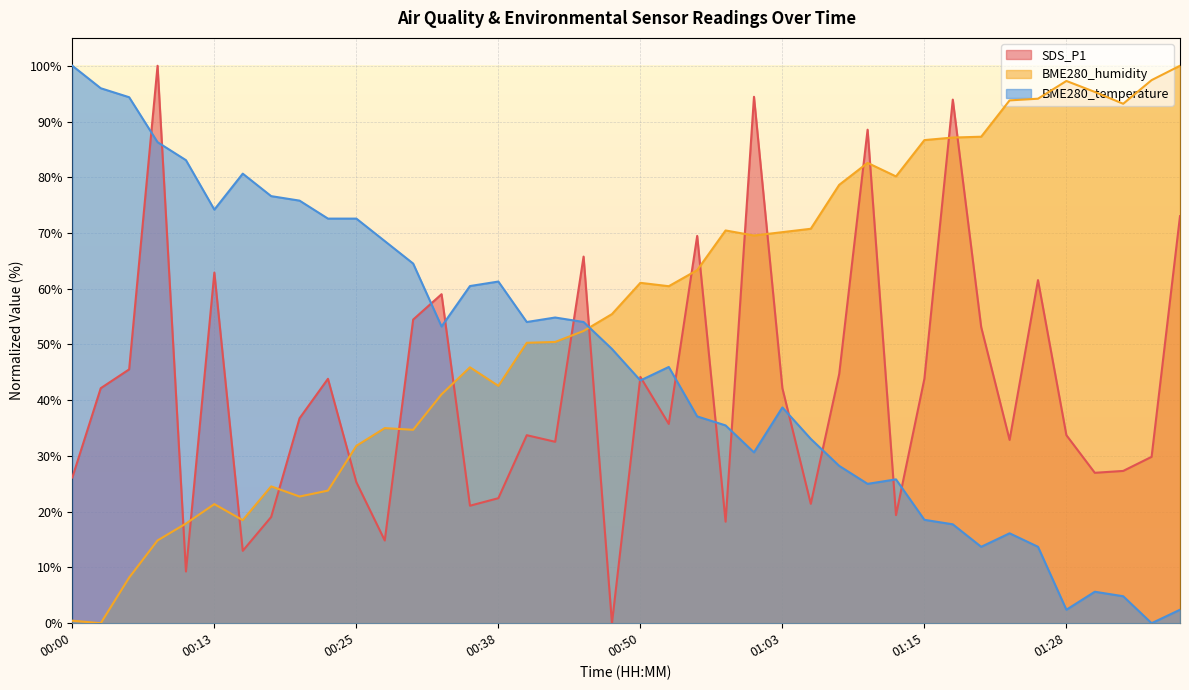

Reading left to right, transcribe all the data shown in this chart.

SDS_P1: 26.1	42.2	45.5	100.0	9.3	62.9	13.0	19.1	36.8	43.8	25.3	14.8	54.5	59.0	21.1	22.4	33.7	32.5	65.8	0.0	44.2	35.8	69.5	18.2	94.4	42.2	21.4	44.7	88.5	19.4	43.8	93.9	53.1	32.9	61.6	33.7	27.0	27.3	29.8	73.0
BME280_humidity: 0.5	0.0	8.2	14.8	17.9	21.4	18.5	24.5	22.7	23.8	31.8	35.0	34.7	41.1	45.9	42.6	50.3	50.5	52.4	55.5	61.1	60.5	63.3	70.5	69.5	70.2	70.8	78.6	82.6	80.2	86.7	87.1	87.3	93.8	94.1	97.3	95.3	93.2	97.4	100.0
BME280_temperature: 100.0	96.0	94.4	86.3	83.1	74.2	80.6	76.6	75.8	72.6	72.6	68.5	64.5	53.2	60.5	61.3	54.0	54.8	54.0	49.2	43.5	46.0	37.1	35.5	30.6	38.7	33.1	28.2	25.0	25.8	18.5	17.7	13.7	16.1	13.7	2.4	5.6	4.8	0.0	2.4